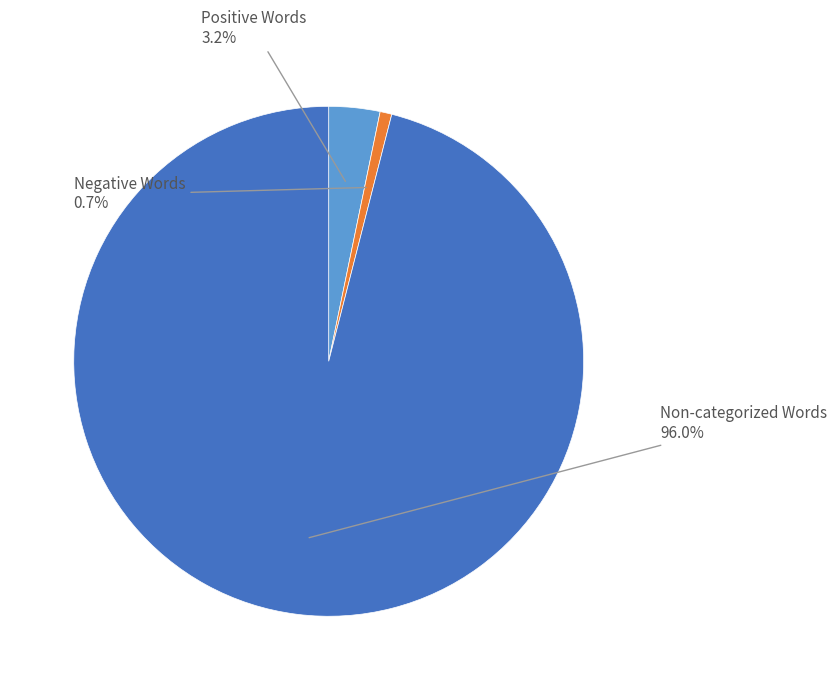

Rank the categories by value from highest to lowest.

Non-categorized Words, Positive Words, Negative Words